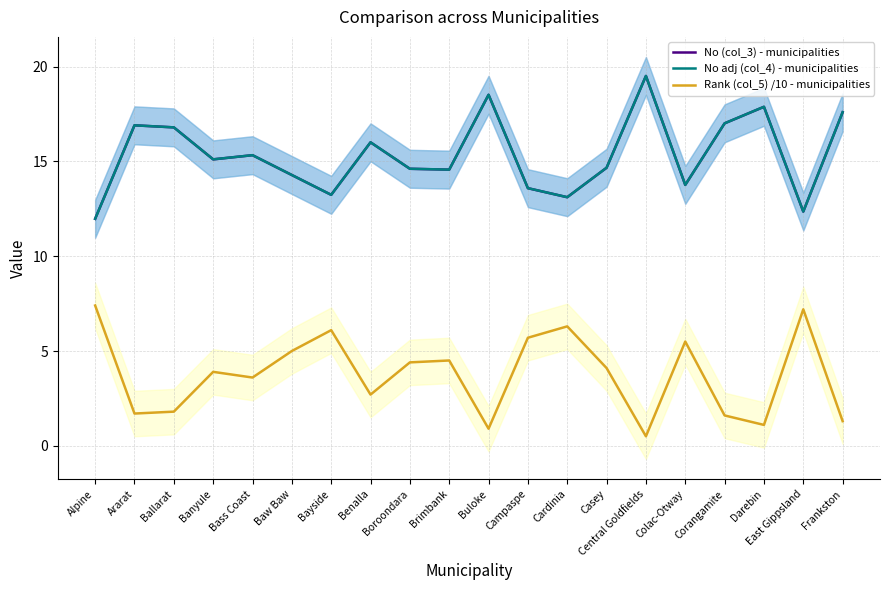

At which category does No (col_3) - municipalities reach its first local valley?

Banyule